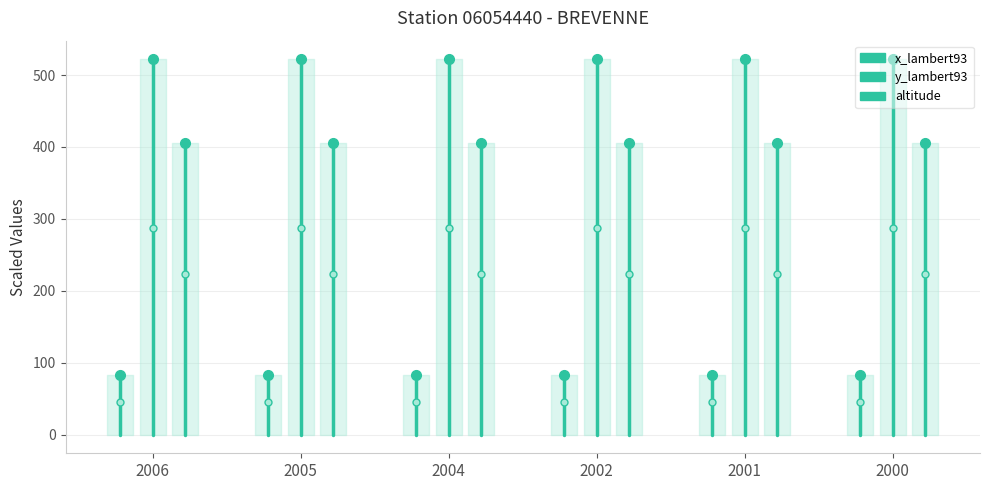

Does the chart display data point markers on the line(s)?

No